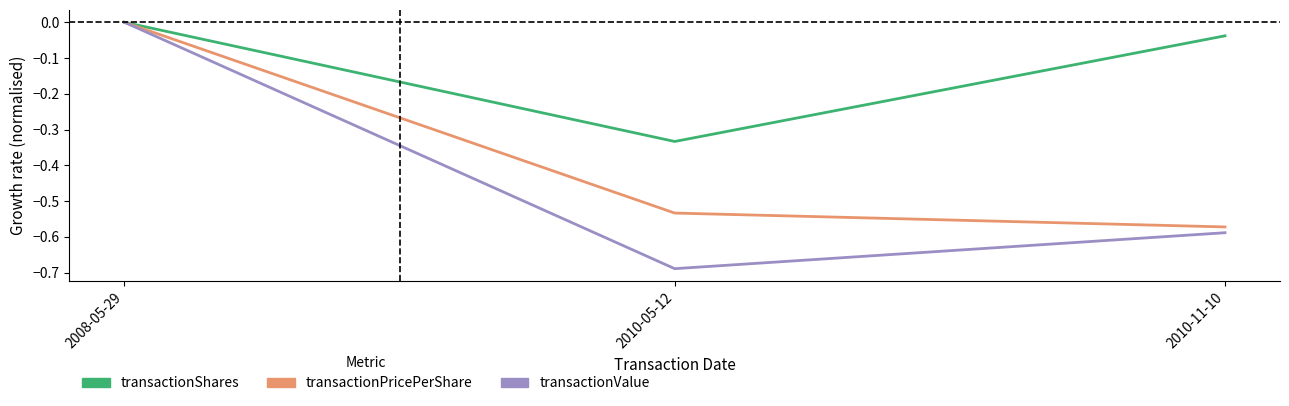

Rank the categories by transactionShares value from highest to lowest.

2008-05-29, 2010-11-10, 2010-05-12